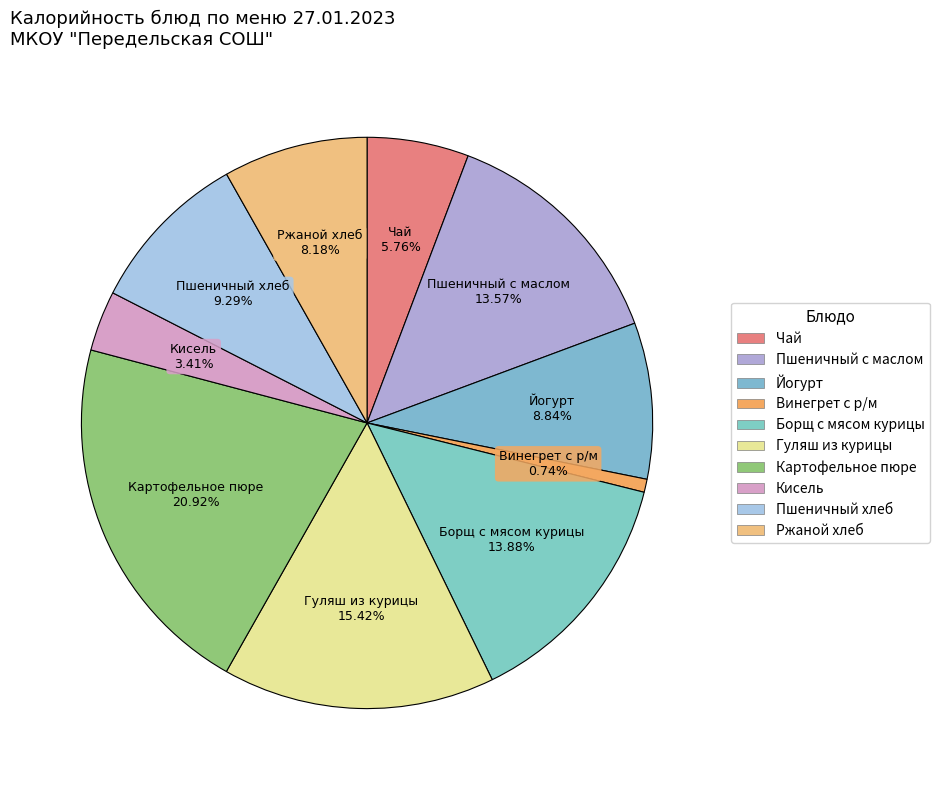

True or false: Картофельное пюре accounts for 21% of the total.

True